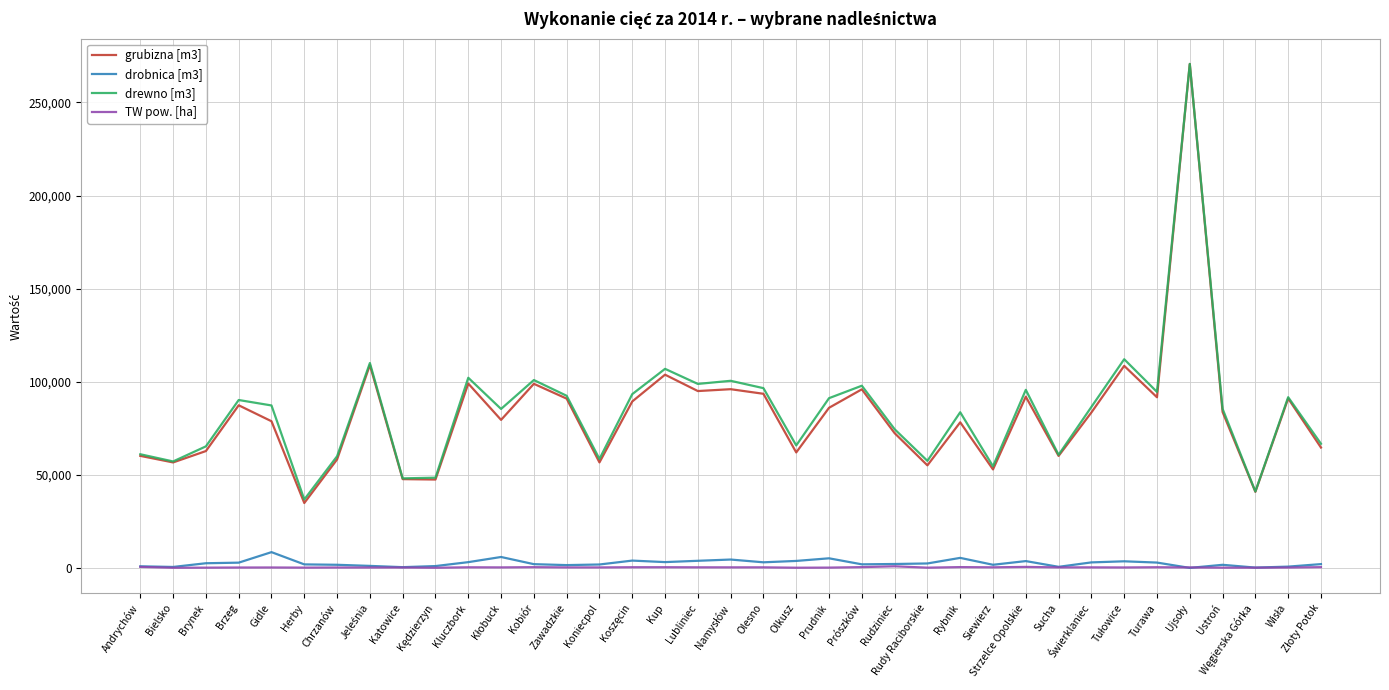

How many lines are shown in the chart?

4